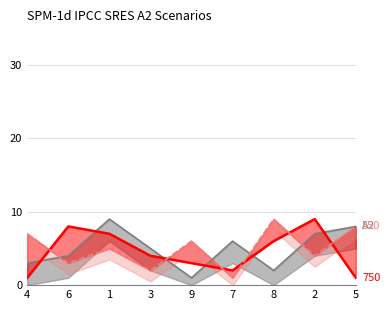

How many interior local peaks does the A2 series have?

2